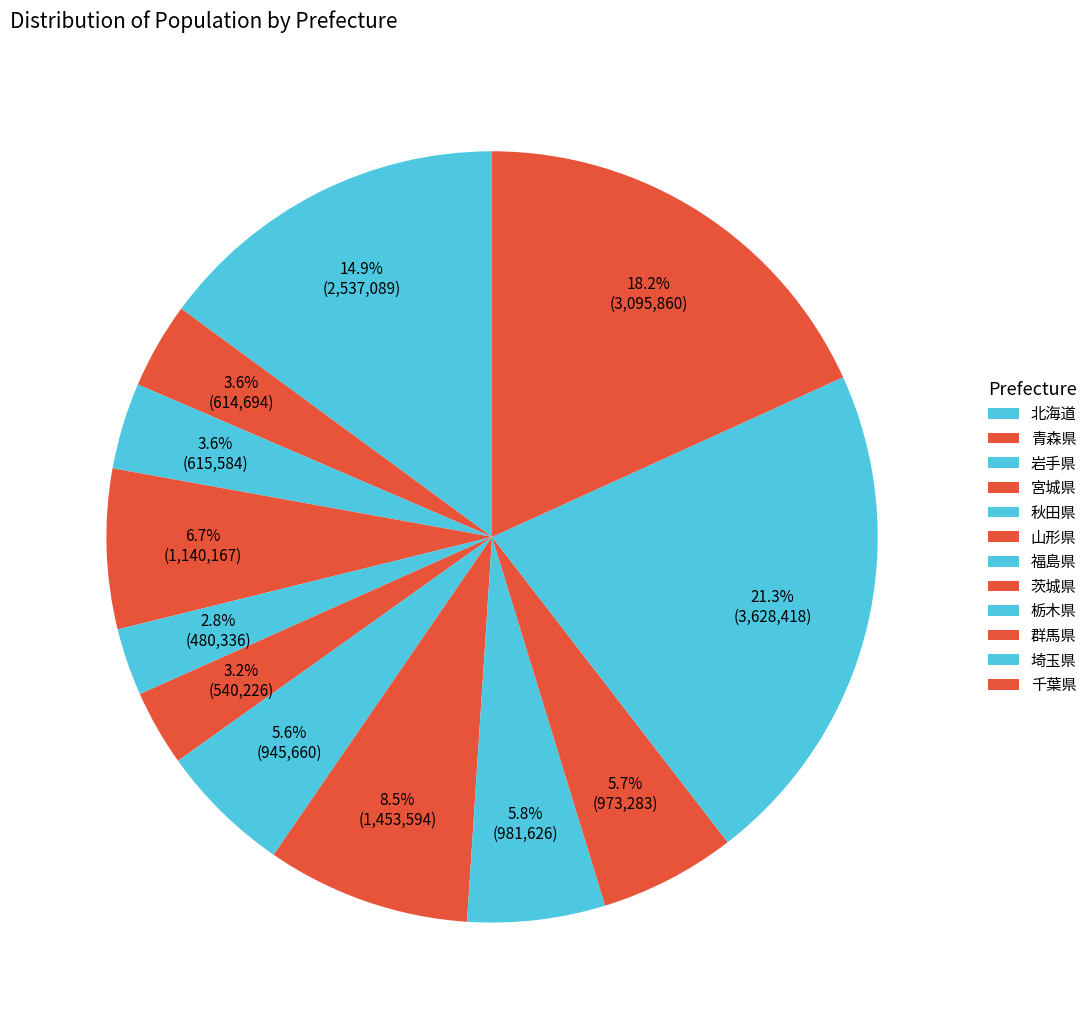

Rank the categories by value from lowest to highest.

秋田県, 山形県, 青森県, 岩手県, 福島県, 群馬県, 栃木県, 宮城県, 茨城県, 北海道, 千葉県, 埼玉県